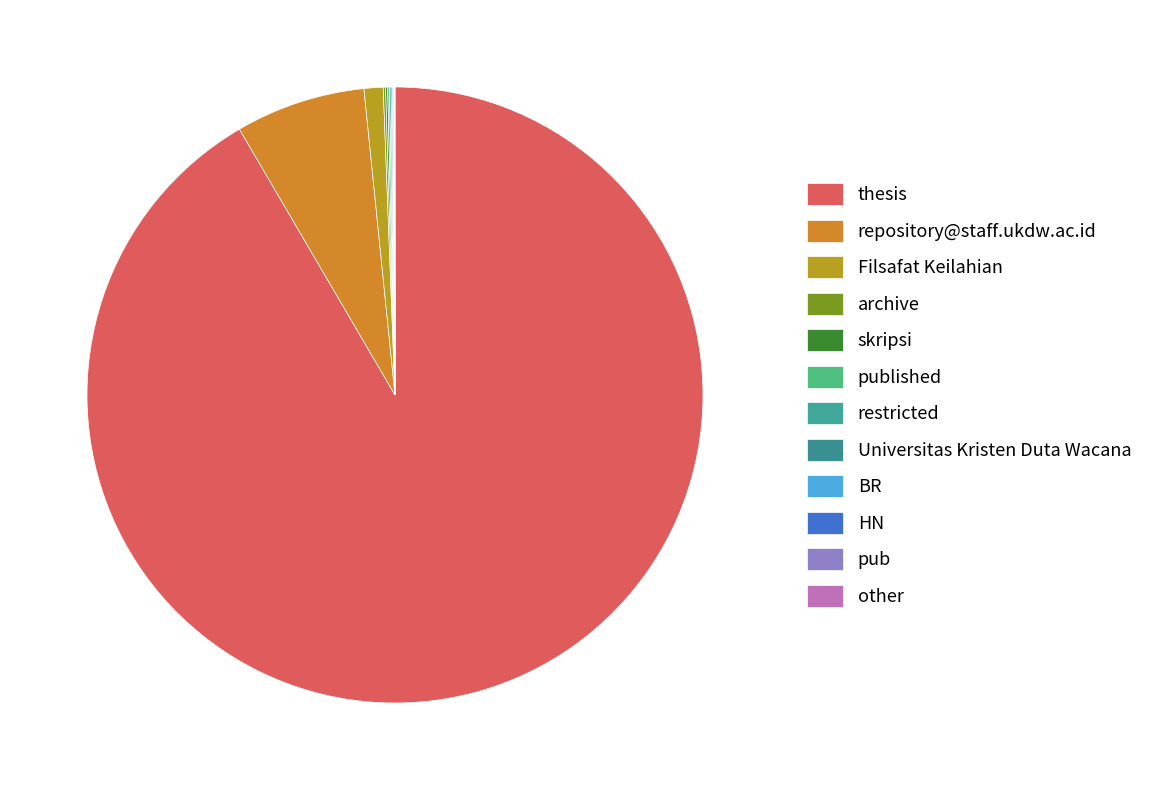

Which slice represents more than half of the pie?

thesis